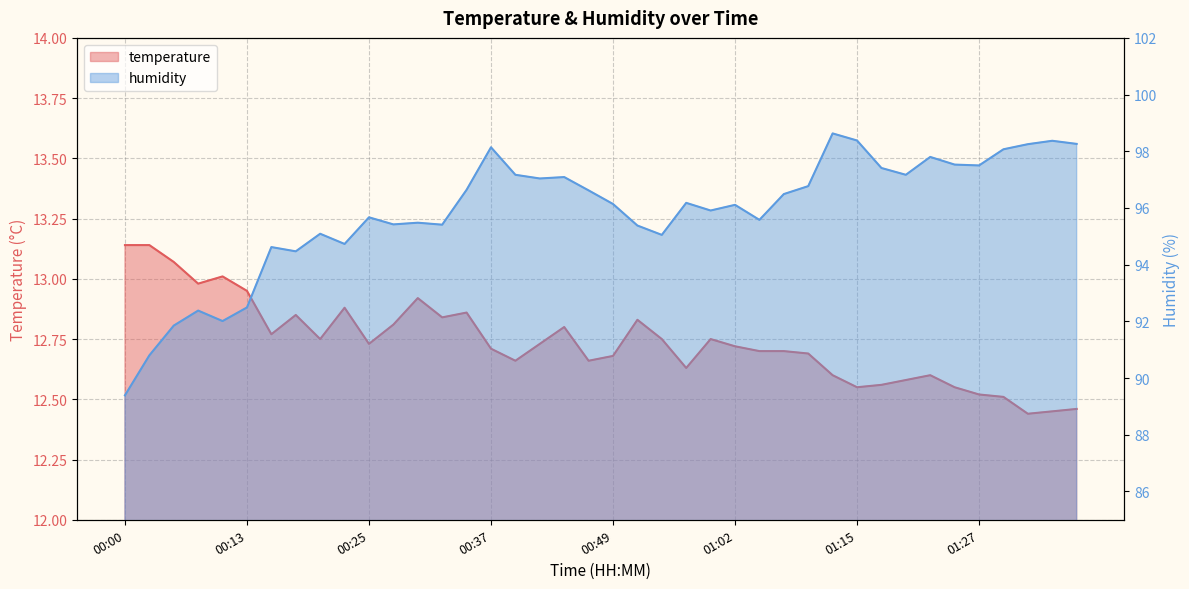

What is the label of the 11th point from the left?

00:25